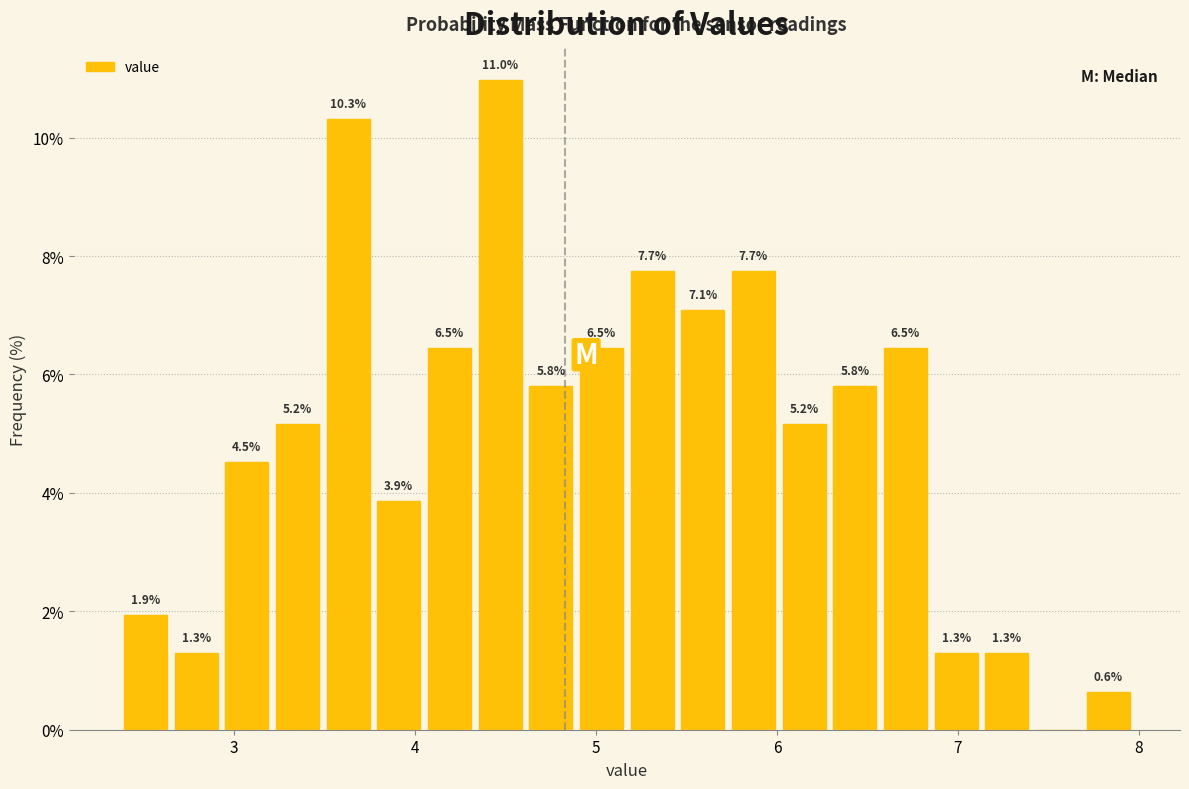

Read against the x-axis, roughly where is the centre of the tallest bar?

4.5